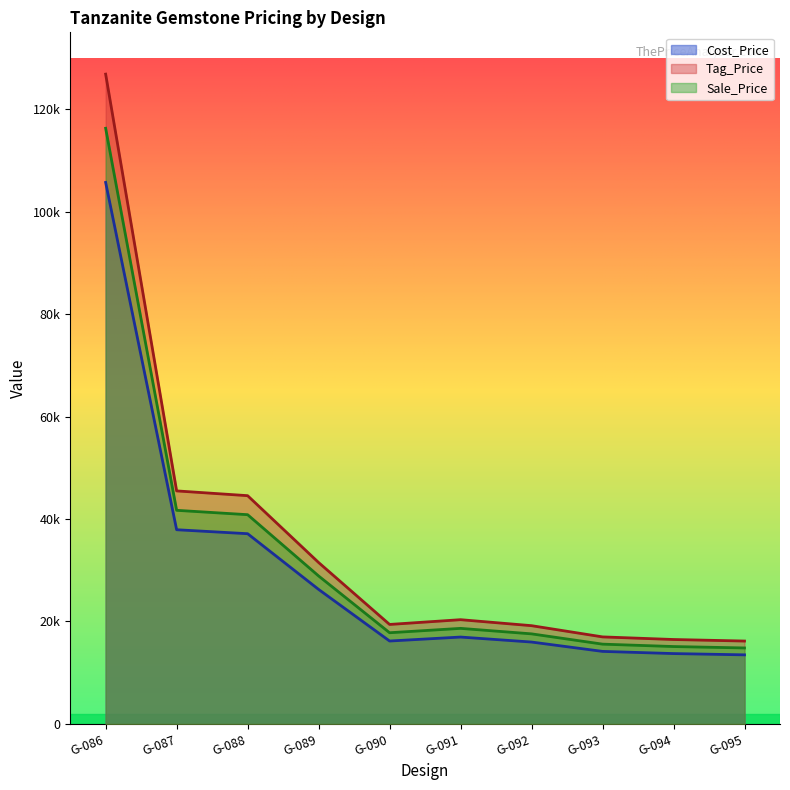

At which category does Tag_Price reach its first local valley?

G-090